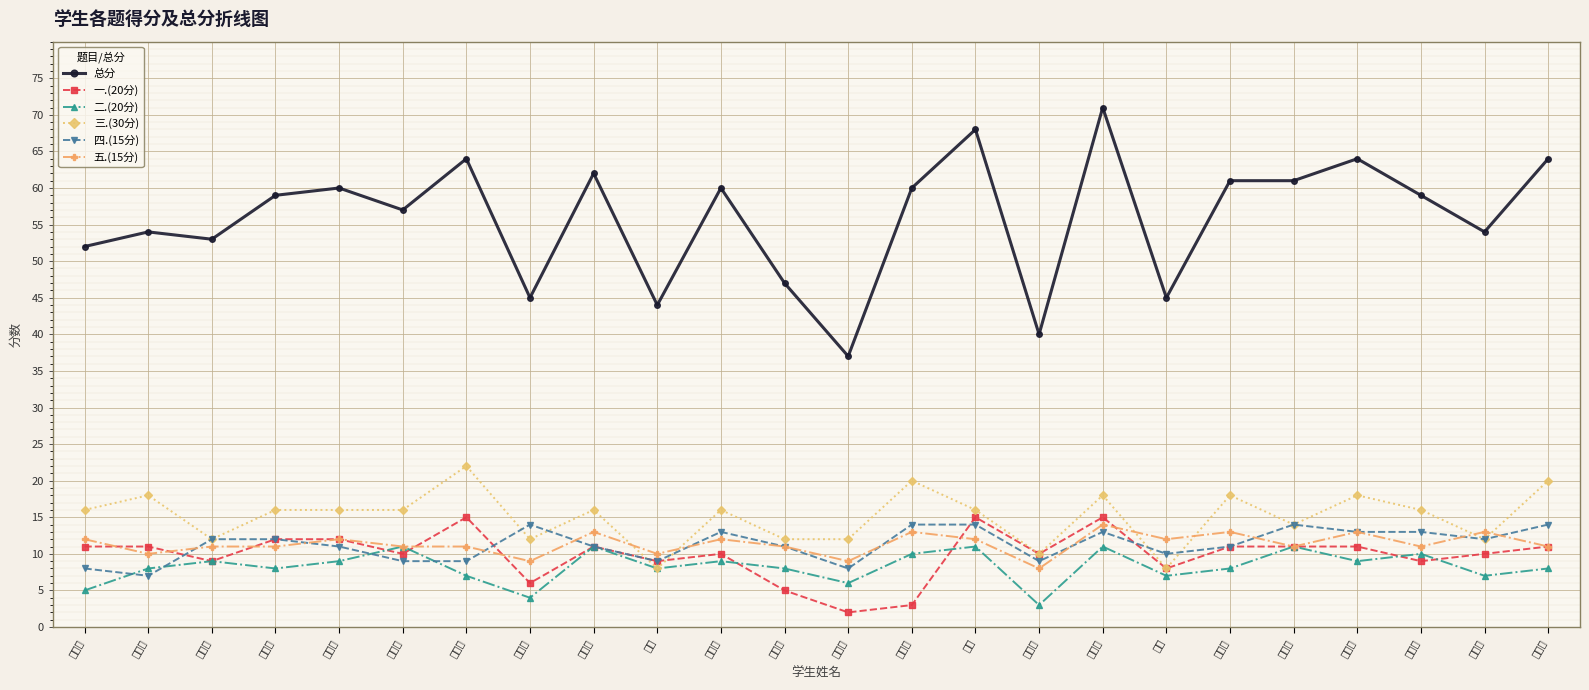

What is the total value across all series at 张立萌?

128